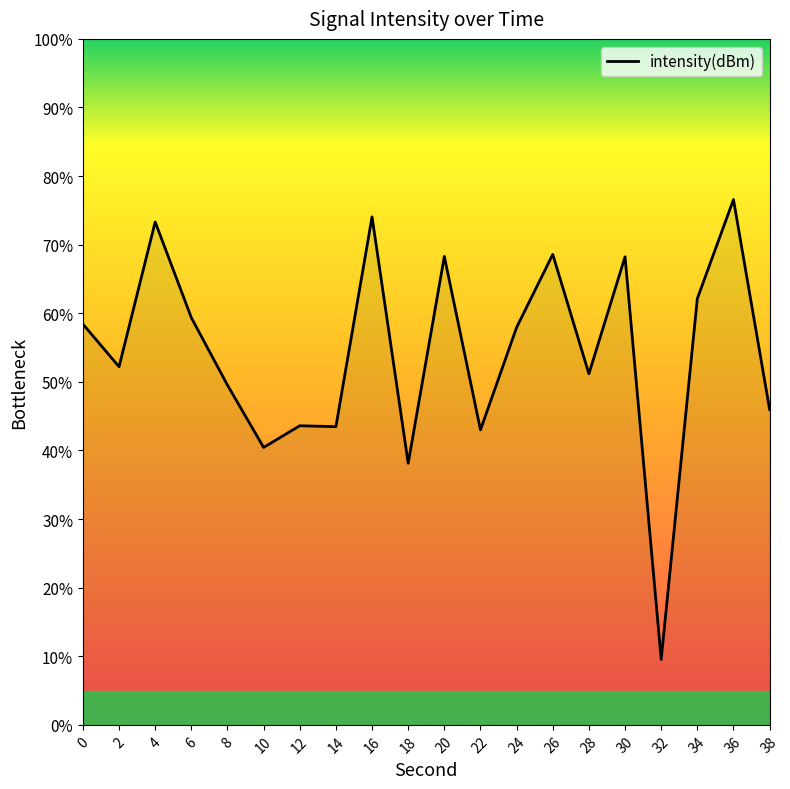

What is the difference between the second highest and minimum values?

64.5